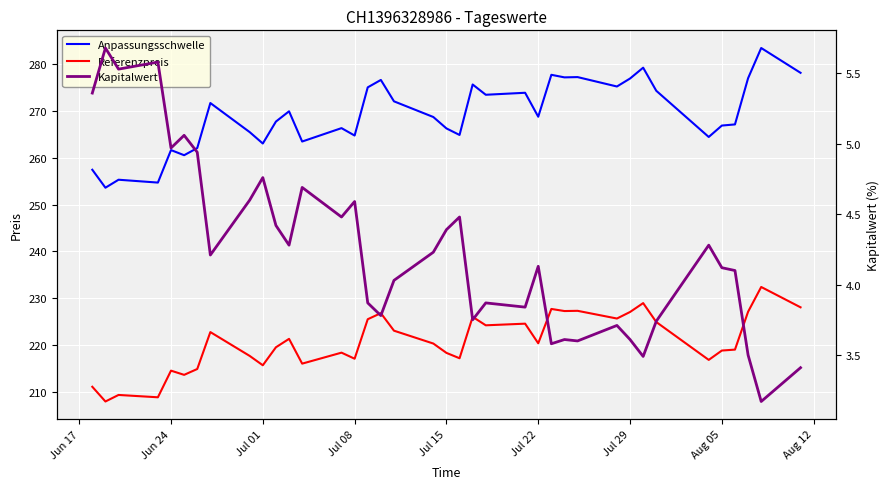

Is the value of Anpassungsschwelle at 13 greater than the value of Kapitalwert at 30?

Yes